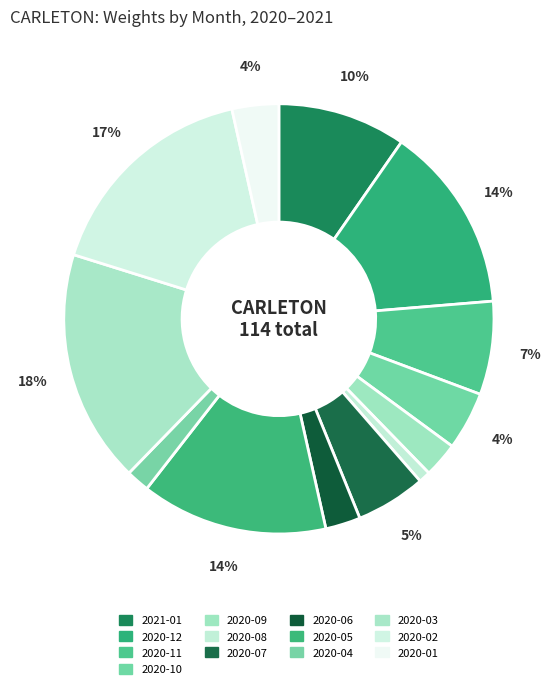

Which slice is the largest?

2020-03